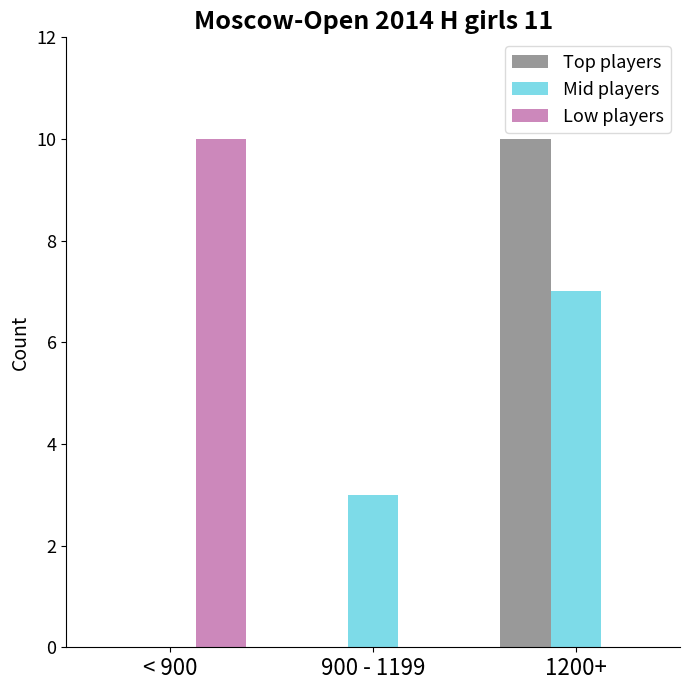

Reading left to right, transcribe all the data shown in this chart.

Top players: 0	0	10
Mid players: 0	3	7
Low players: 10	0	0